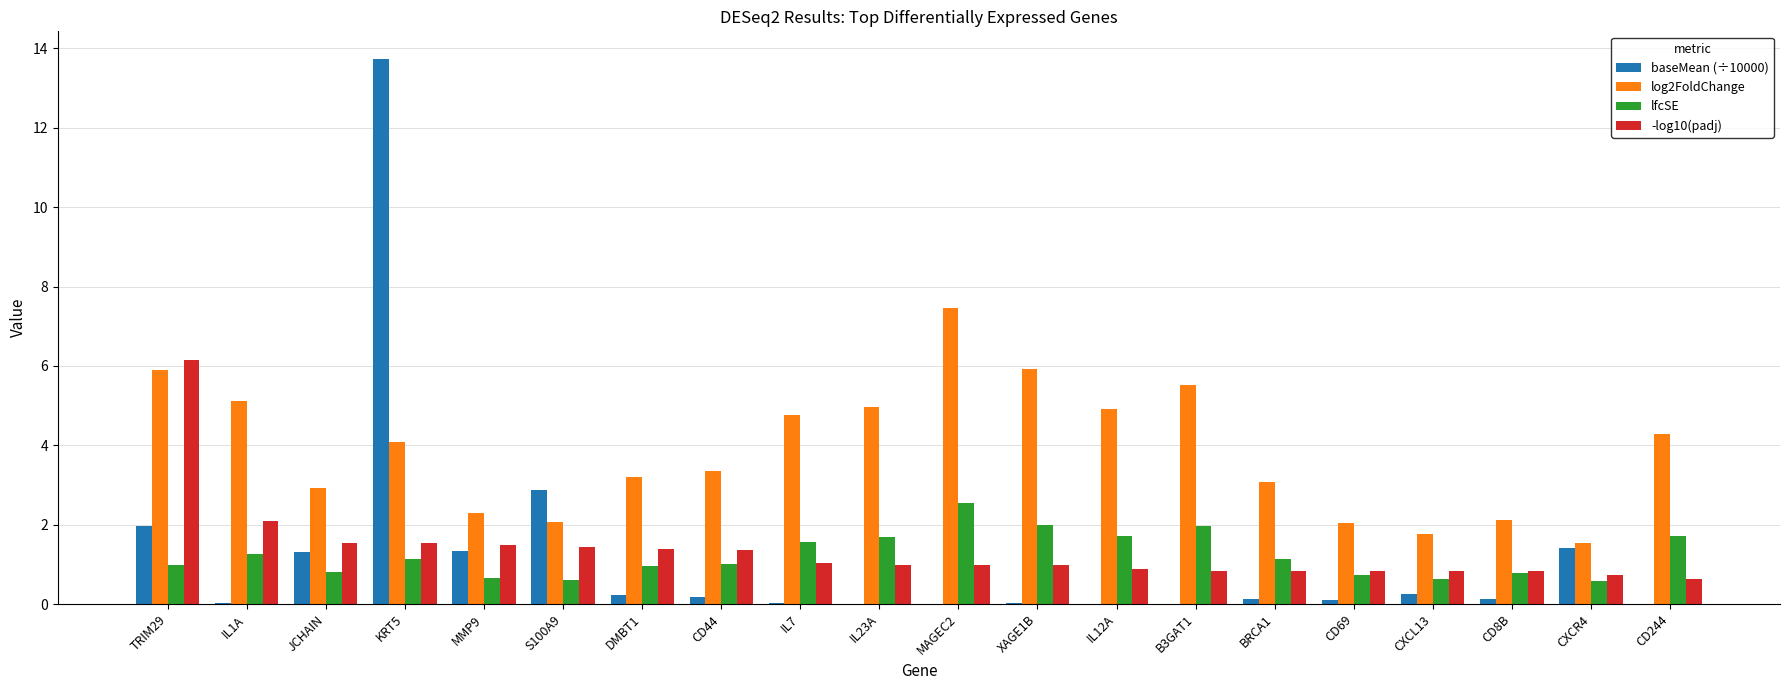

How many data points does each series have?

20